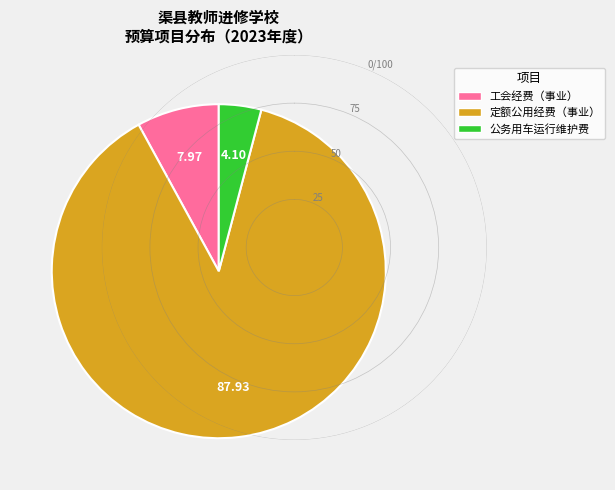

Is 定额公用经费（事业） the majority of the pie?

Yes